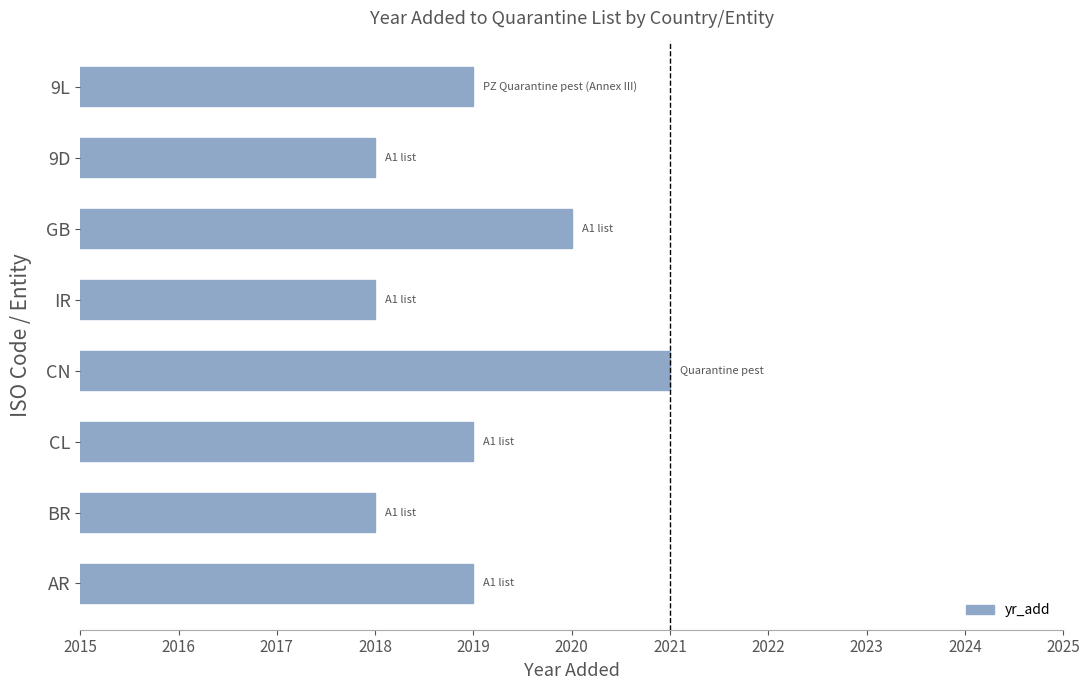

Reading bottom to top, what are all the values shown in this chart?

2019	2018	2019	2021	2018	2020	2018	2019